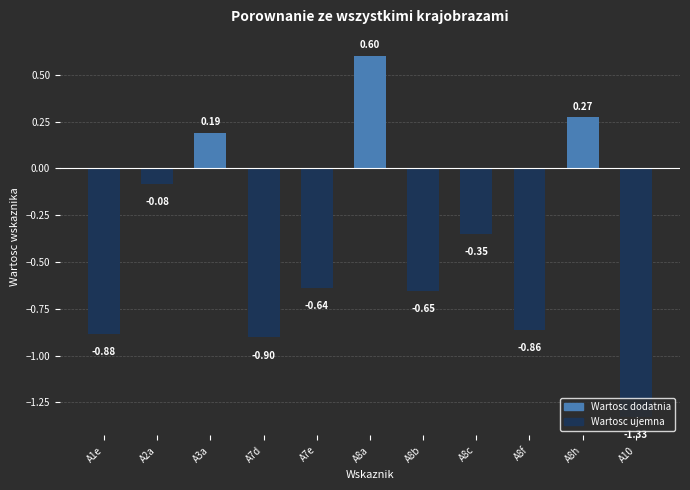

How many positive values are there?

3